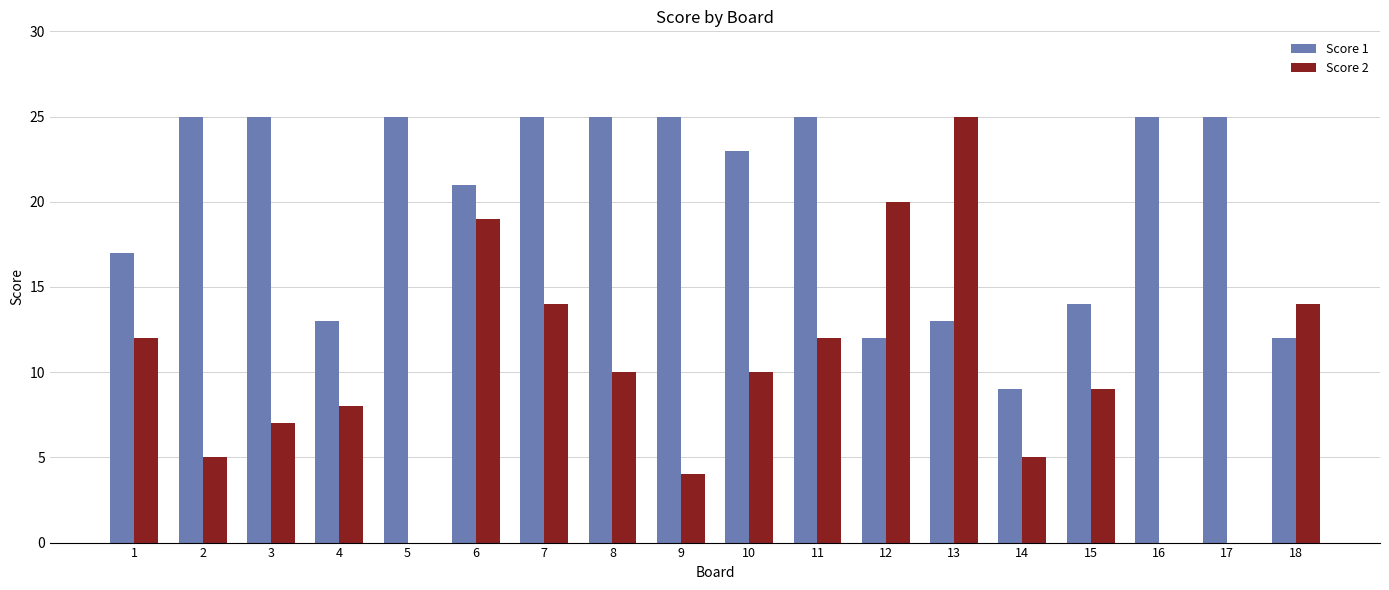

Is the value of Score 1 at 8 greater than the value of Score 2 at 18?

Yes